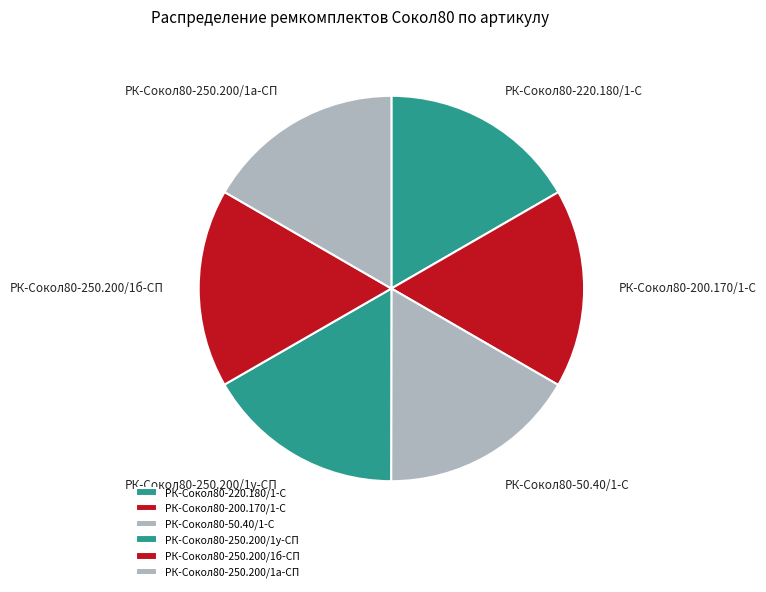

Is the sum of РК-Сокол80-250.200/1а-СП and РК-Сокол80-200.170/1-С greater than half?

No